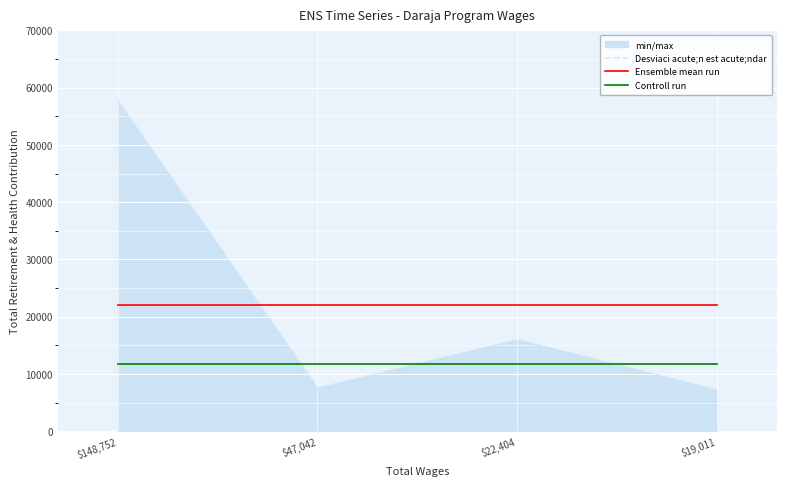

List the labels in order of Controll run value, smallest first.

$148,752, $47,042, $22,404, $19,011